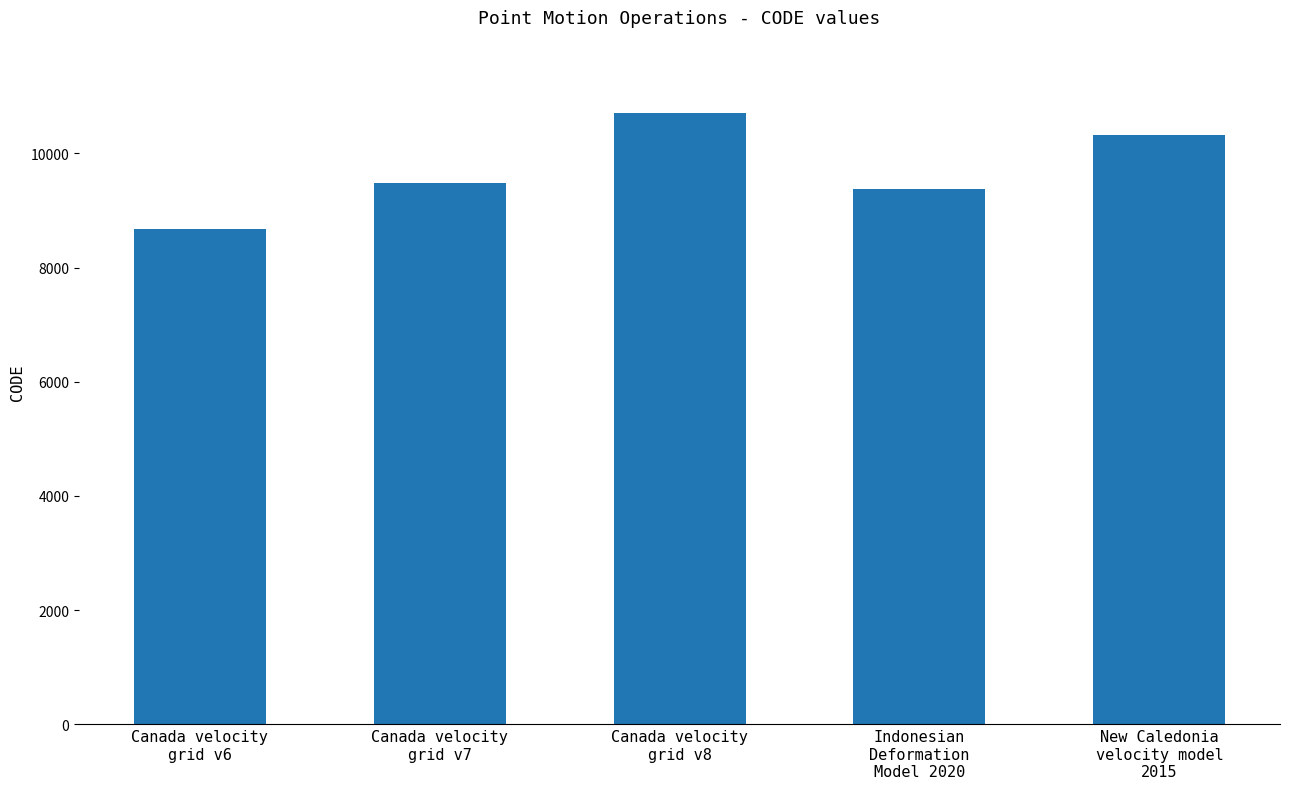

Reading left to right, extract all data points from this chart.

Canada velocity
grid v6=8676	Canada velocity
grid v7=9483	Canada velocity
grid v8=10707	Indonesian
Deformation
Model 2020=9375	New Caledonia
velocity model
2015=10323